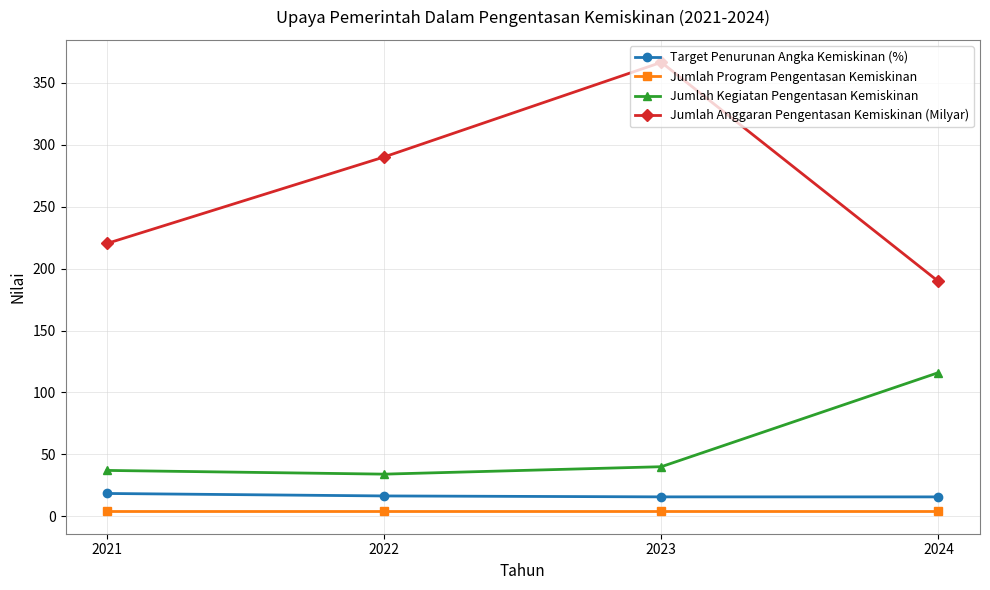

How many lines are shown in the chart?

4